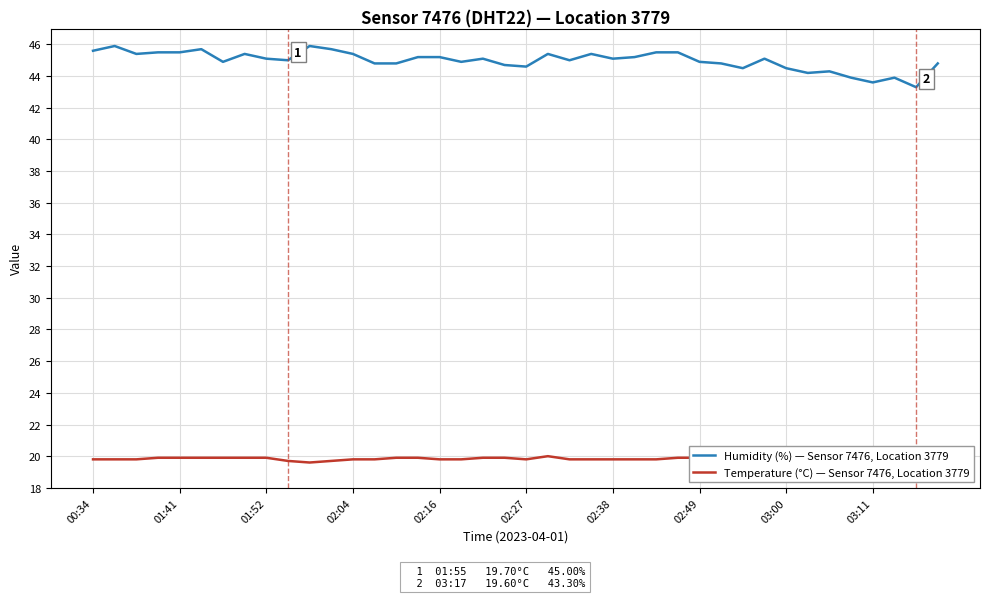

Is it true that Humidity (%) — Sensor 7476, Location 3779 equals 61.3 at 00:34?

False